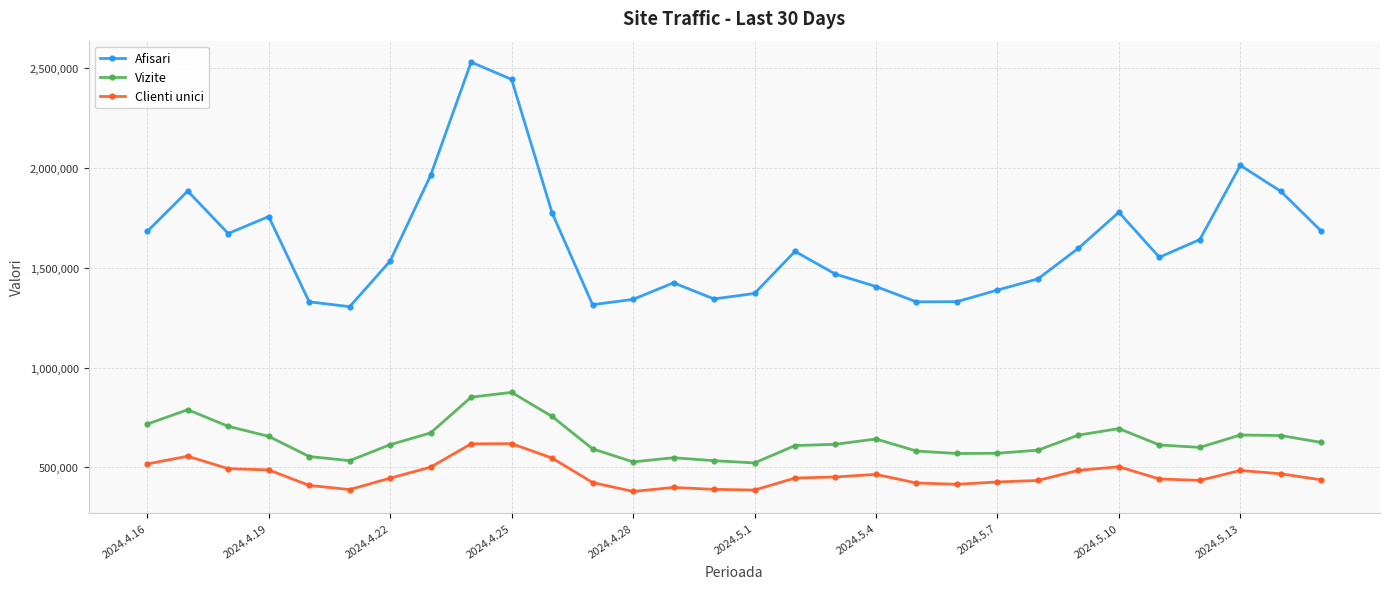

How many data points in Vizite are less than 615568?

15